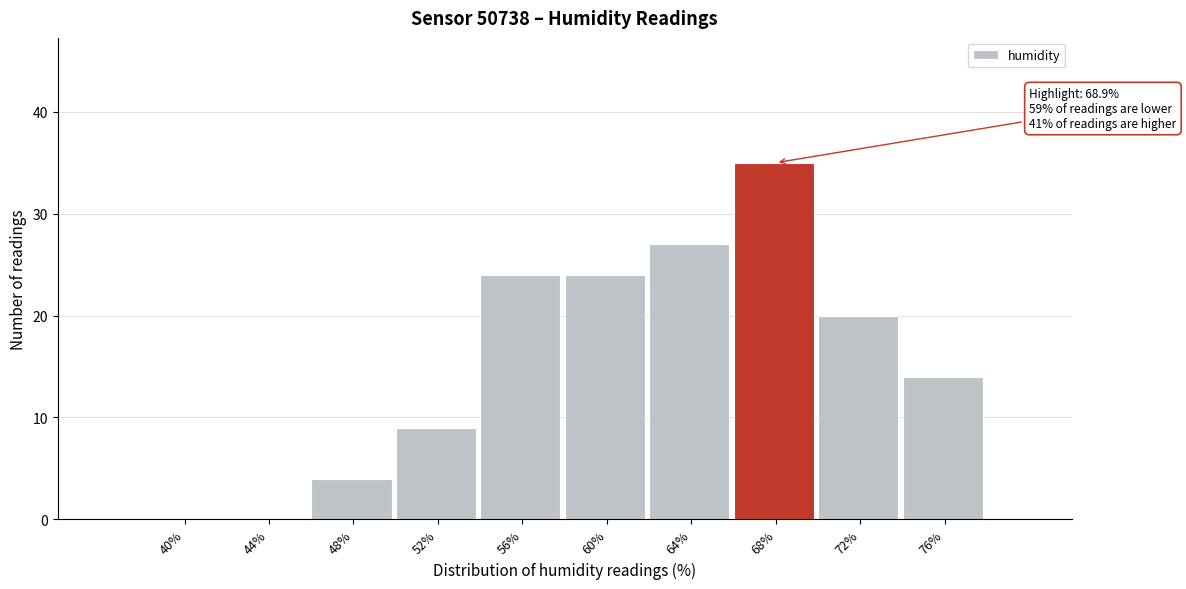

Reading left to right, transcribe all the data shown in this chart.

40%=0	44%=0	48%=4	52%=9	56%=24	60%=24	64%=27	68%=35	72%=20	76%=14